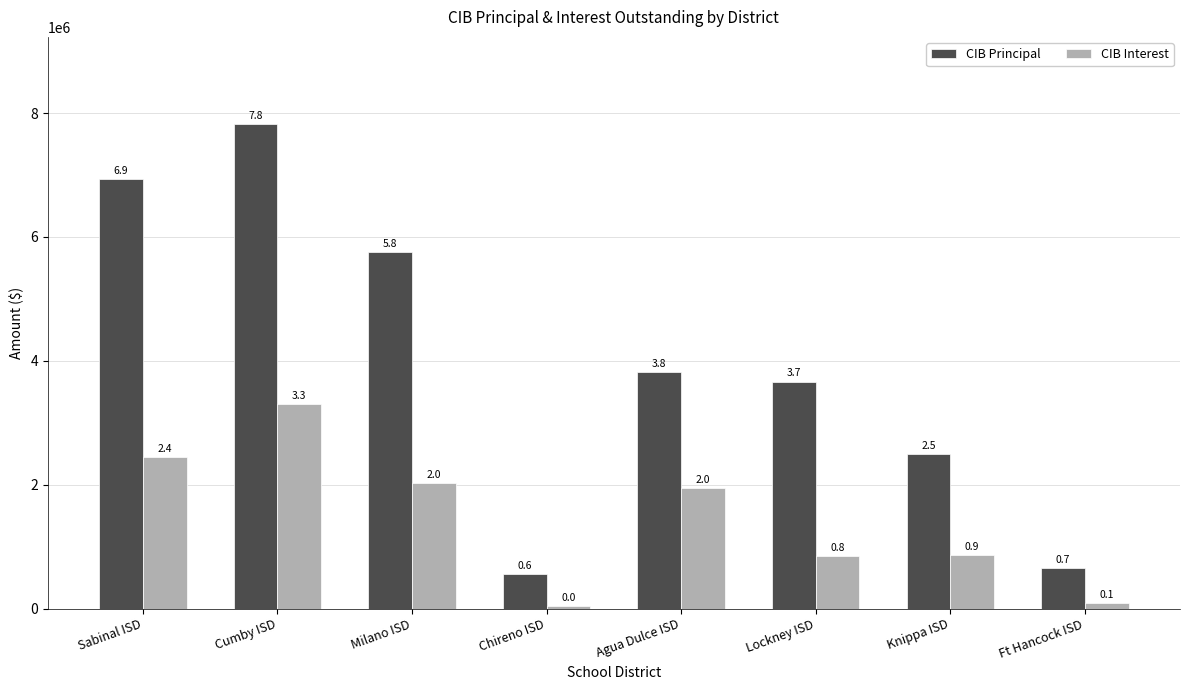

How many CIB Principal values are between 2490000 and 6935000?

5